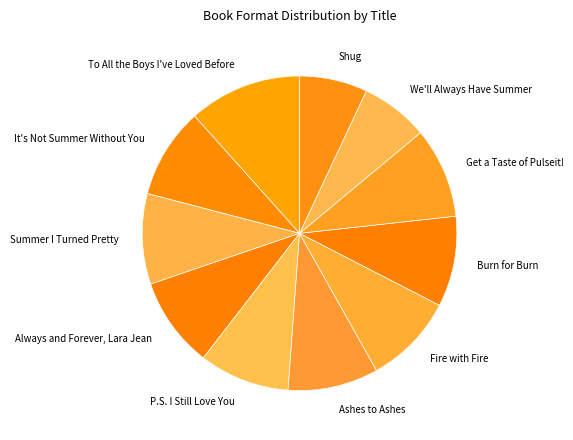

Is Get a Taste of Pulseit! the majority of the pie?

No